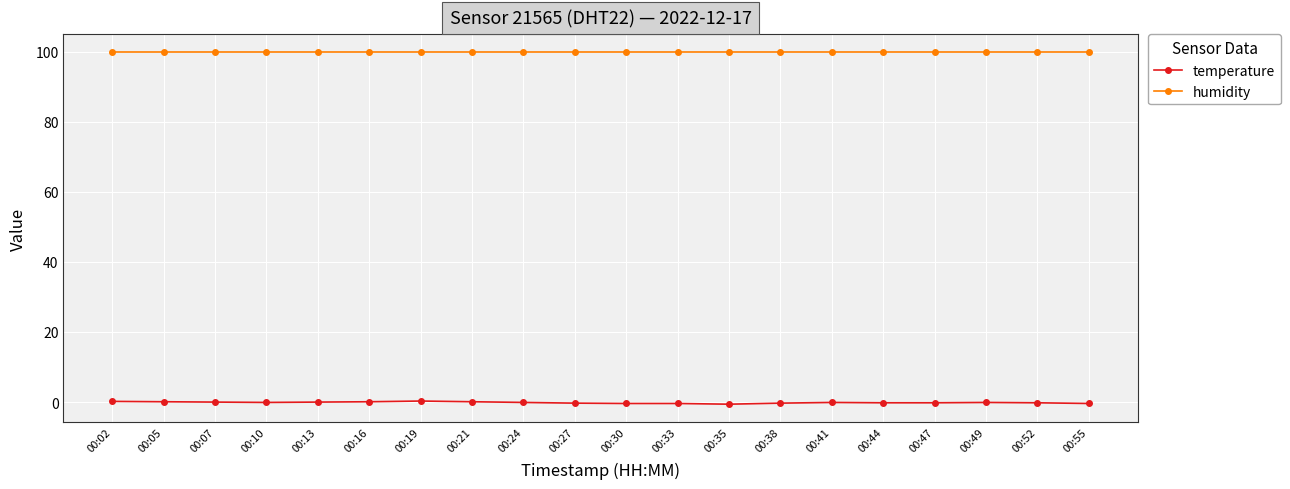

What is the total value across all series at 00:13?

99.9